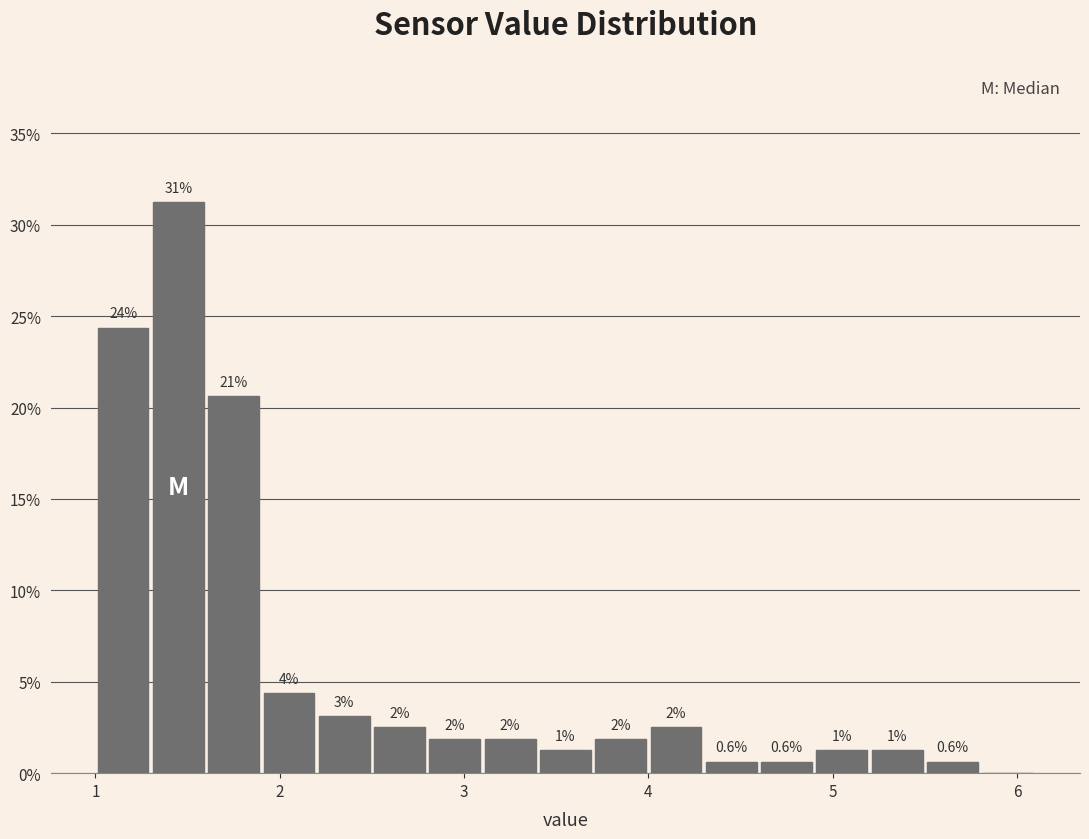

Read against the x-axis, roughly where is the centre of the tallest bar?

1.5